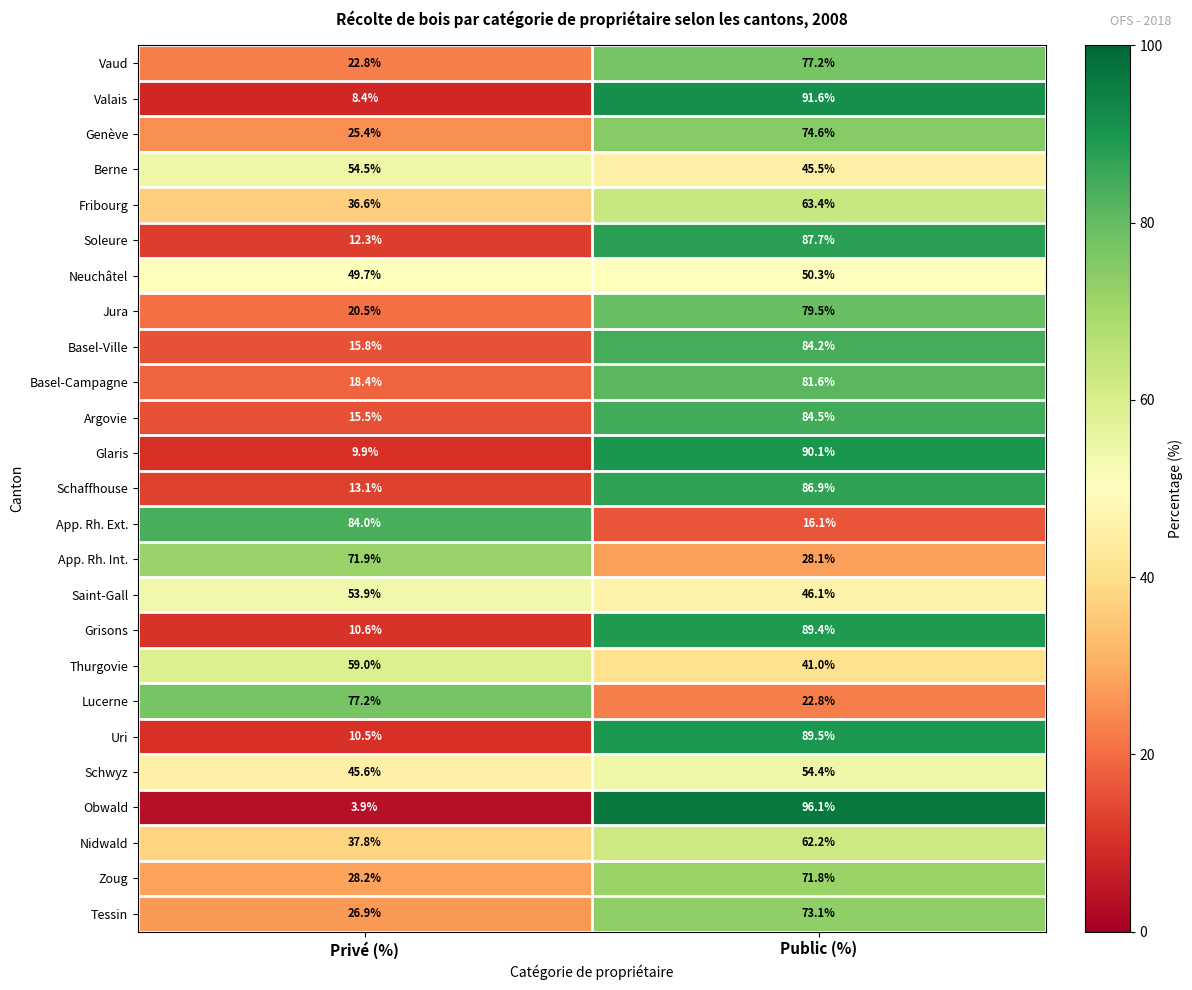

How many distinct data groups are displayed?

25